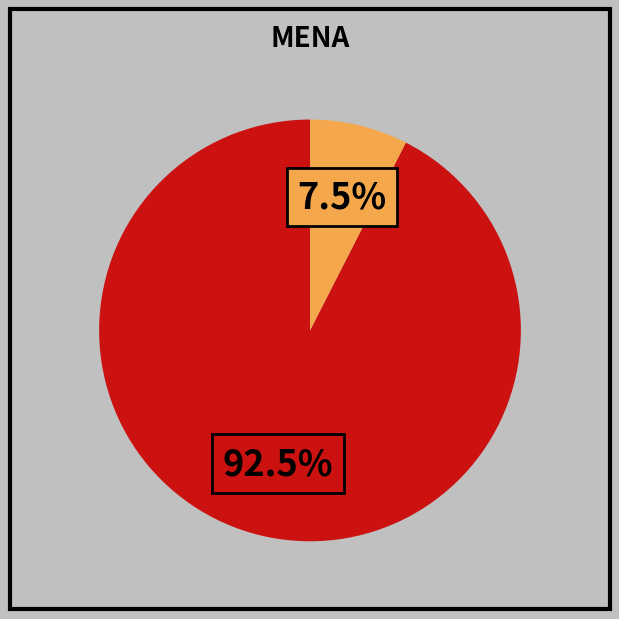

Is there any slice that represents more than half of the pie?

Yes